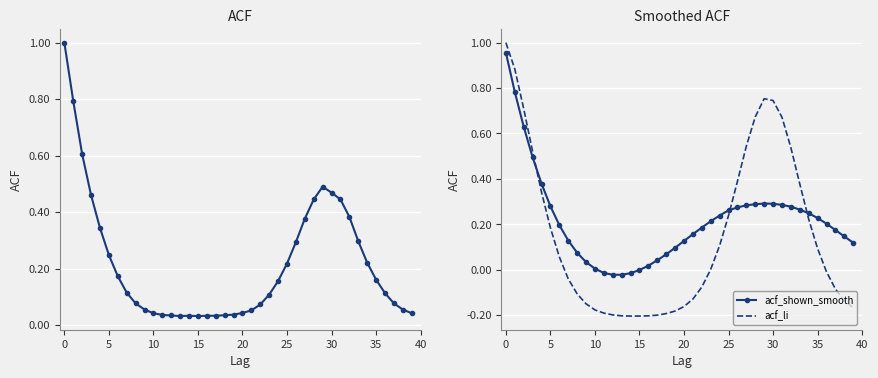

True or false: acf_li and acf_shown_smooth cross at least once.

True